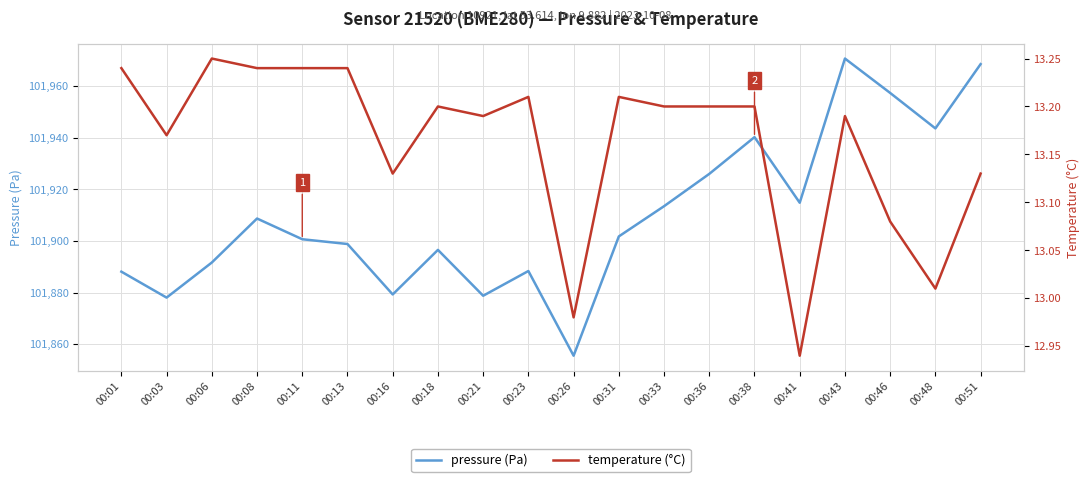

Which has a higher value, 00:13 or 00:03?

00:13